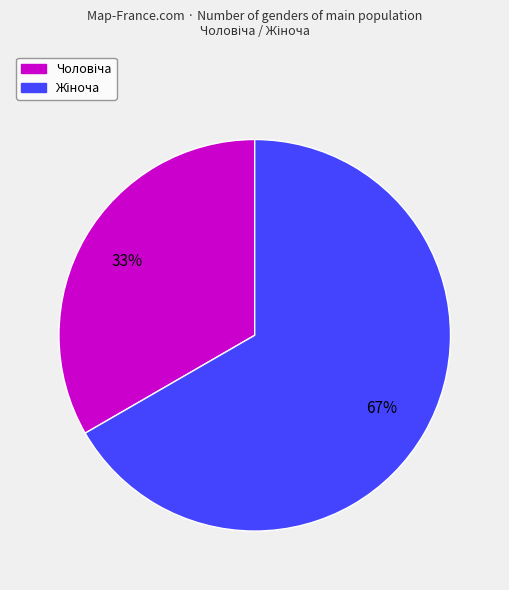

To the nearest percent, what is the average slice percentage?

50%